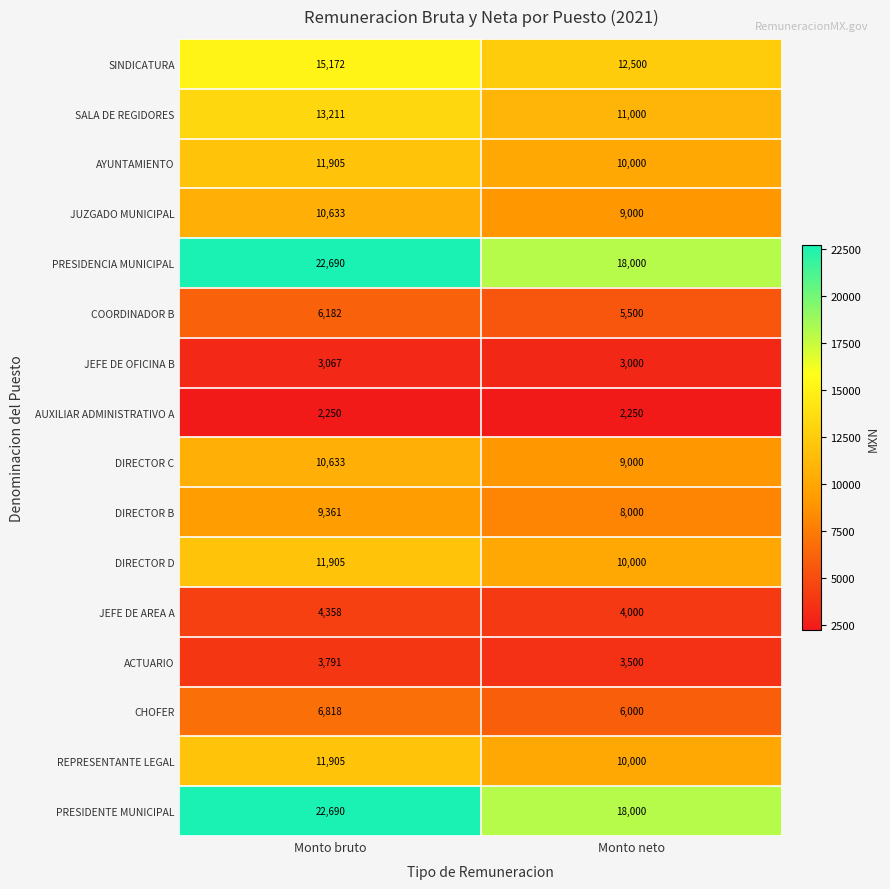

Which category has the highest value across all series?

Monto bruto